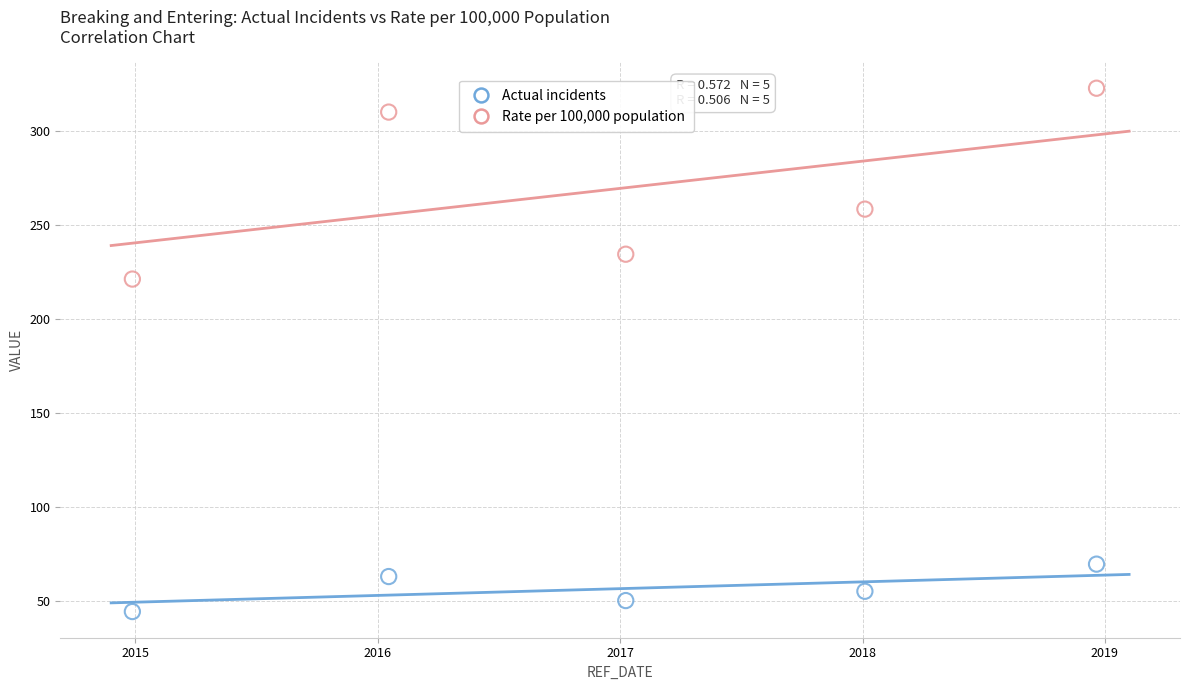

Across all data points, what is the average X value?

2017.0